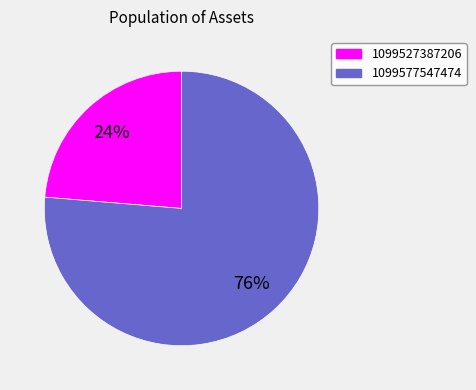

To the nearest percent, what percentage of the pie is 1099577547474?

76%